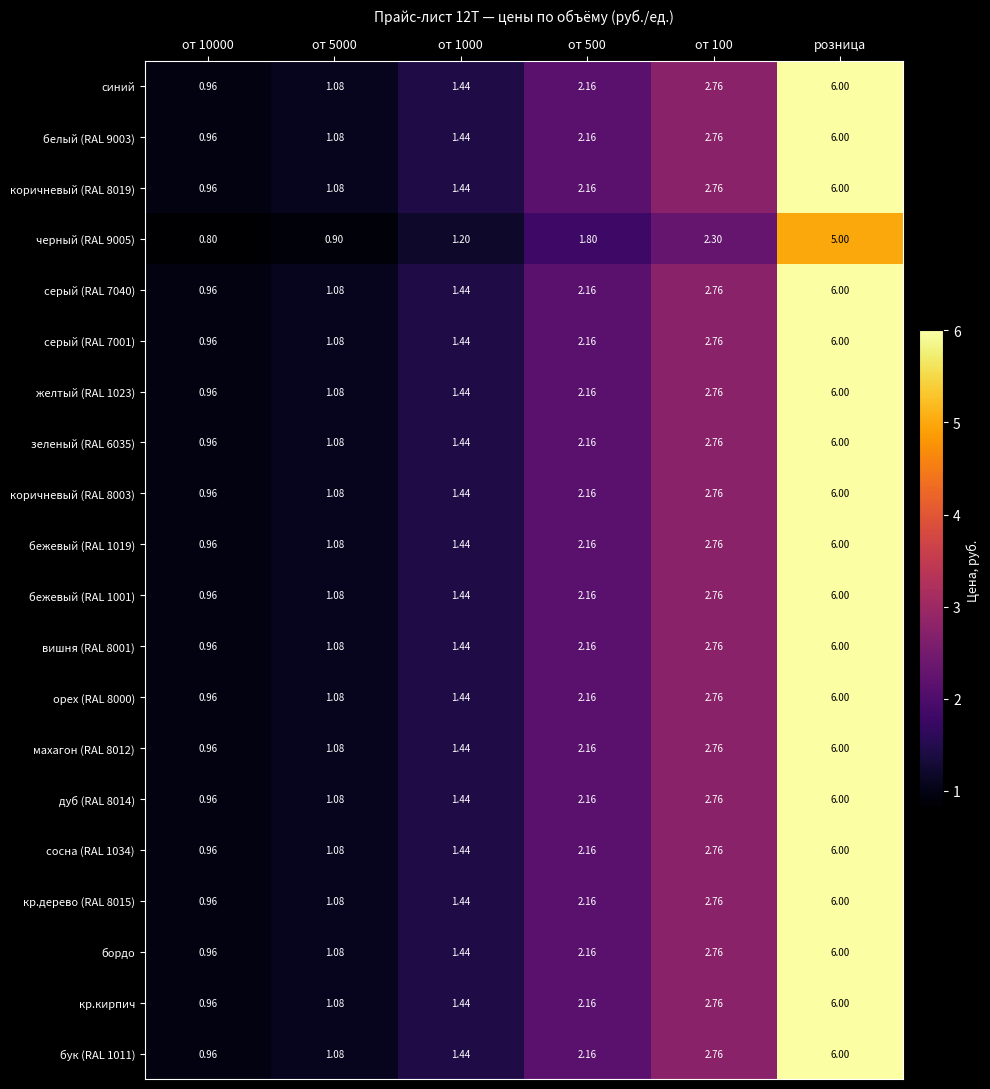

At which label does зеленый (RAL 6035) reach its peak?

розница